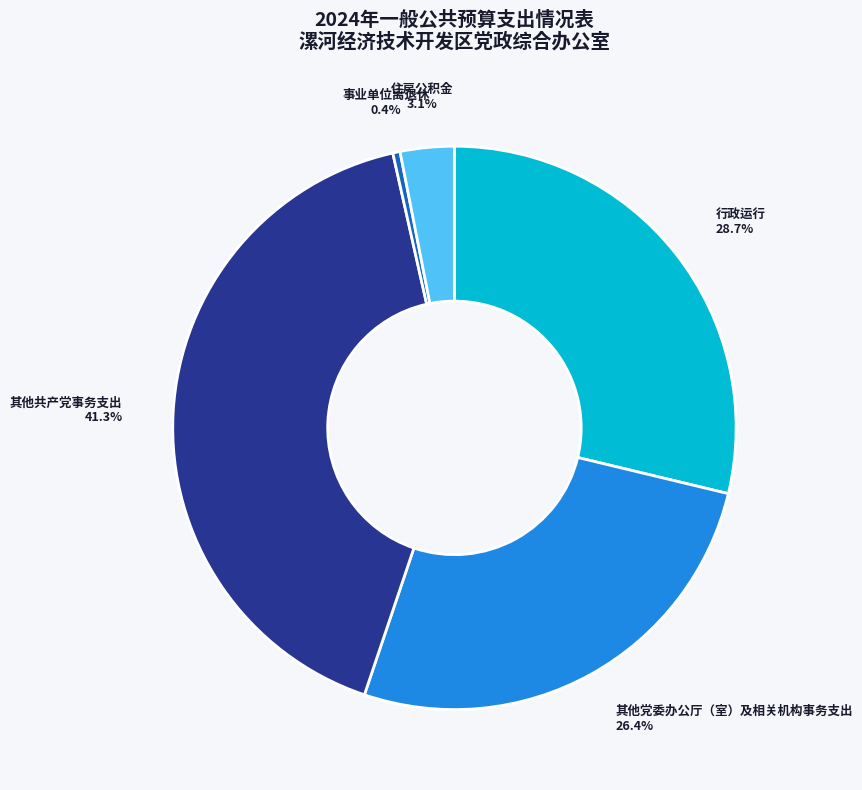

Does any single category account for the majority?

No